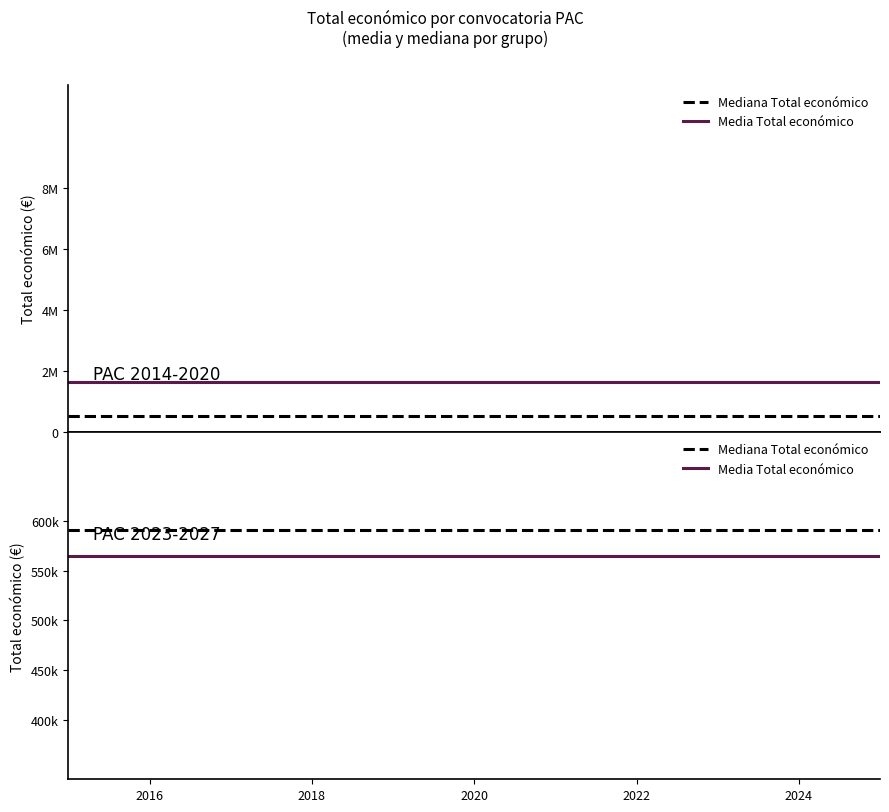

What is the total value across all series at 2016?

1156290.8